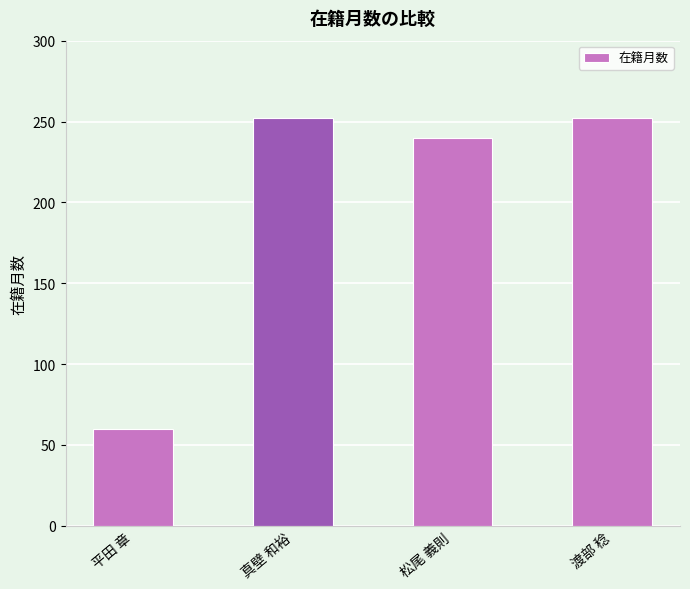

Reading right to left, transcribe all the data shown in this chart.

252	240	252	60